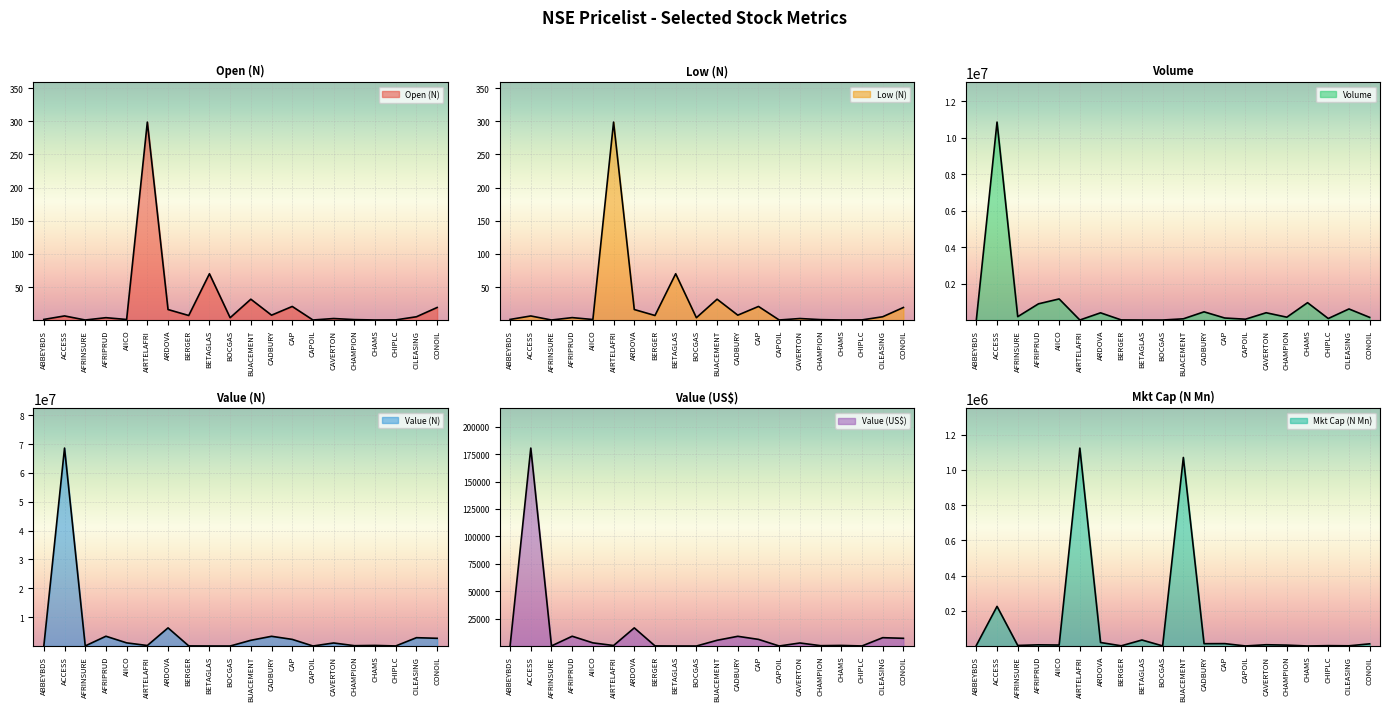

At how many categories does at least one series exceed 1703792?

8